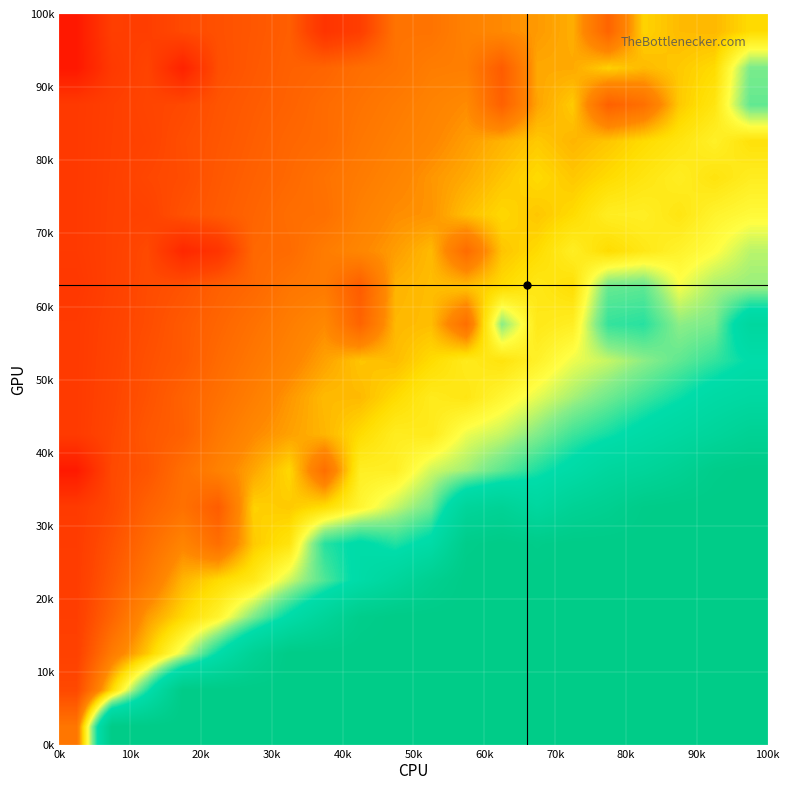

Count the number of data series in this chart.

20